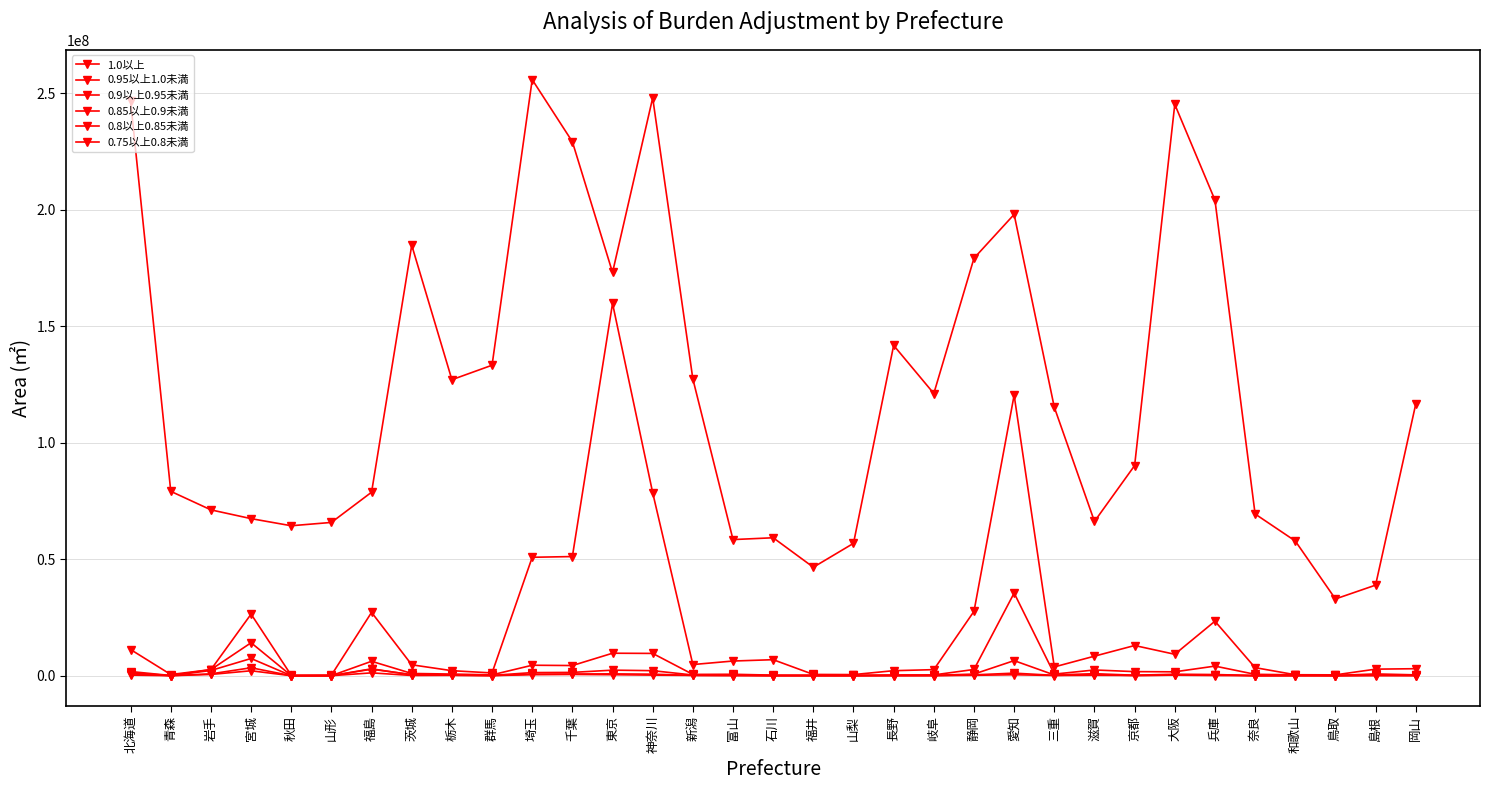

At how many categories does at least one series exceed 12998159?

33